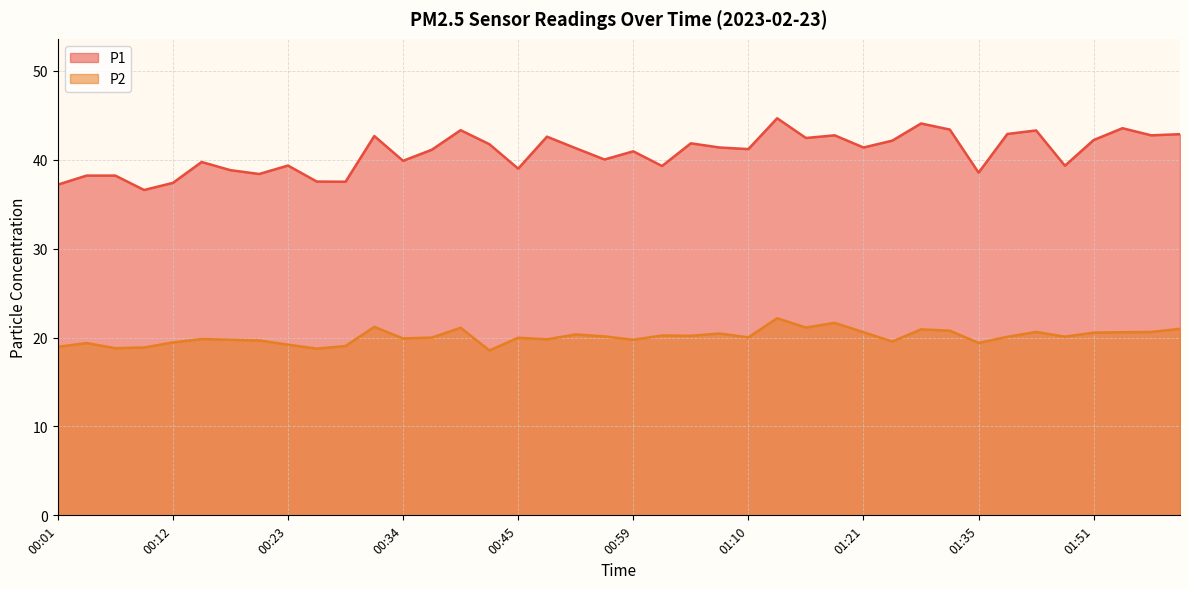

Reading right to left, extract all data points from this chart.

P1: 02:00=42.9	01:57=42.8	01:54=43.5	01:51=42.2	01:48=39.3	01:46=43.3	01:40=42.9	01:35=38.5	01:29=43.4	01:26=44.1	01:24=42.1	01:21=41.4	01:18=42.8	01:15=42.5	01:13=44.7	01:10=41.2	01:07=41.4	01:04=41.9	01:02=39.3	00:59=41.0	00:56=40.0	00:51=41.3	00:48=42.6	00:45=39.0	00:42=41.8	00:40=43.3	00:37=41.1	00:34=39.9	00:31=42.7	00:28=37.5	00:26=37.5	00:23=39.4	00:20=38.4	00:18=38.8	00:15=39.8	00:12=37.4	00:09=36.6	00:06=38.2	00:04=38.2	00:01=37.2
P2: 02:00=21.0	01:57=20.6	01:54=20.6	01:51=20.6	01:48=20.1	01:46=20.6	01:40=20.1	01:35=19.4	01:29=20.8	01:26=20.9	01:24=19.6	01:21=20.6	01:18=21.6	01:15=21.1	01:13=22.2	01:10=20.0	01:07=20.4	01:04=20.2	01:02=20.2	00:59=19.8	00:56=20.1	00:51=20.4	00:48=19.8	00:45=20.0	00:42=18.6	00:40=21.1	00:37=20.0	00:34=19.9	00:31=21.2	00:28=19.1	00:26=18.8	00:23=19.2	00:20=19.7	00:18=19.8	00:15=19.8	00:12=19.4	00:09=18.9	00:06=18.8	00:04=19.4	00:01=18.9